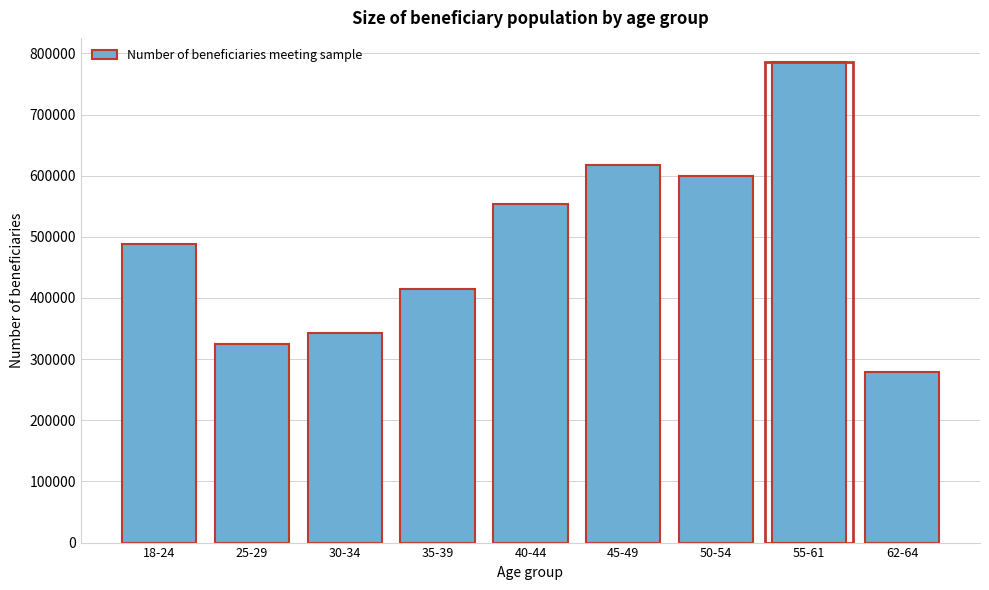

Reading left to right, list all the values displayed in this chart.

488560	325153	343124	415269	554004	617365	599858	786018	279547